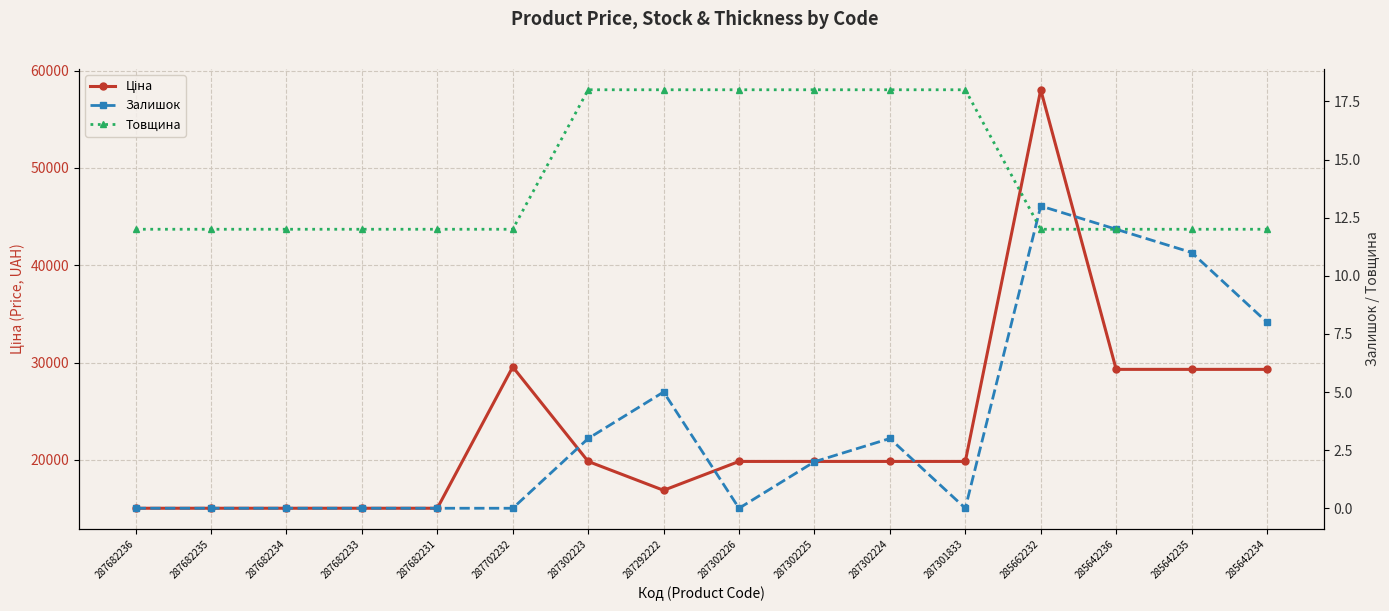

The value of Ціна at 285662232 is 29557.5. True or false?

False